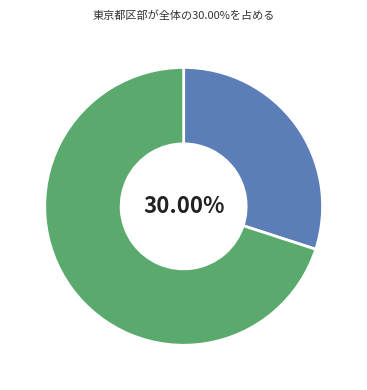

Does any single category account for the majority?

Yes